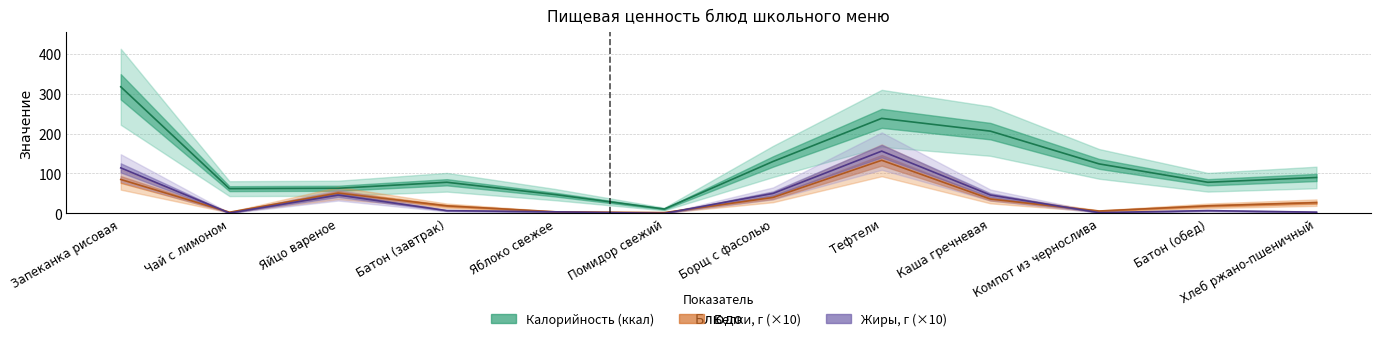

How many data points in Калорийность are less than 90?

6